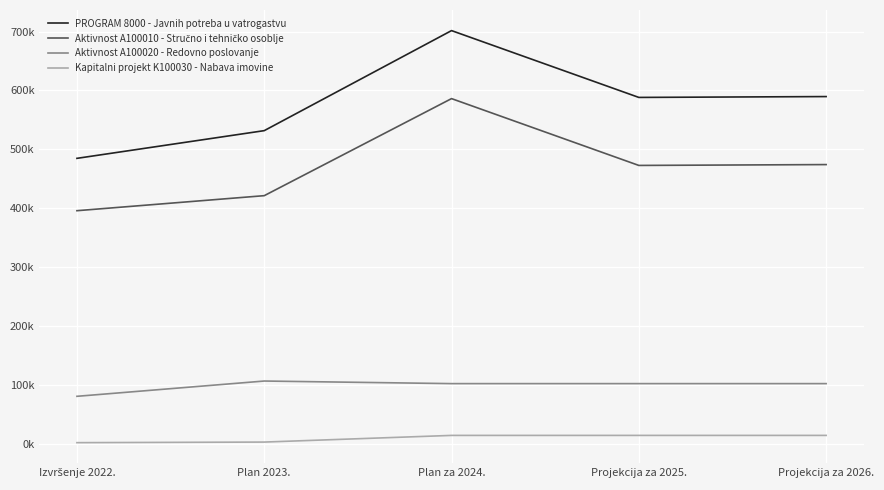

At which category does Aktivnost A100020 - Redovno poslovanje reach its first local peak?

Plan 2023.